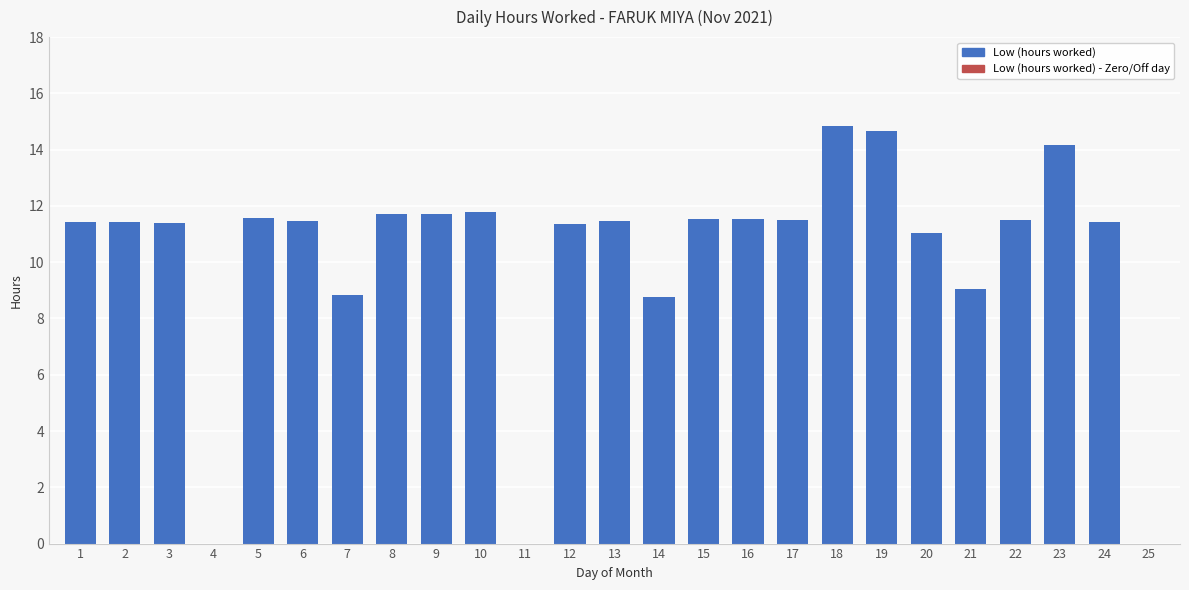

What is the ratio of the value at 3 to the value at 6?

1.0